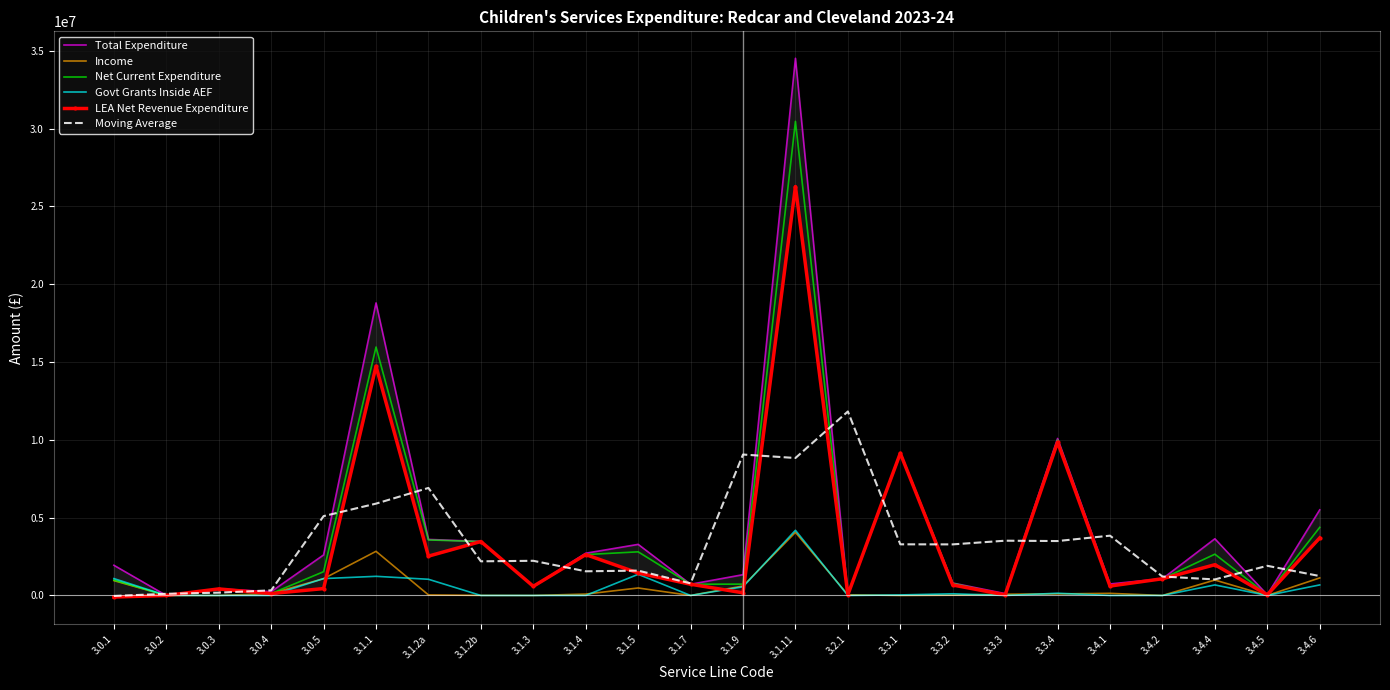

What value does the Total Expenditure series have at 3.1.9?

1336380.0